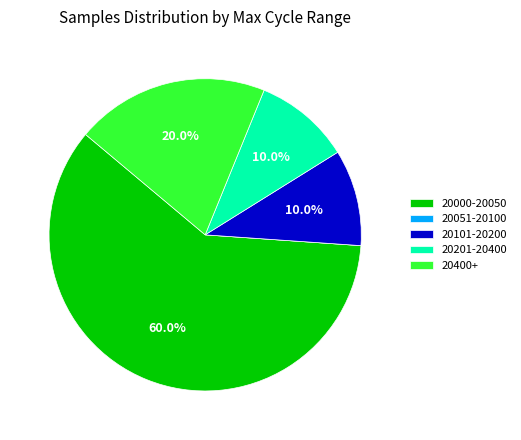

Approximately how many times larger is the value at 20201-20400 compared to 20400+?

0.5